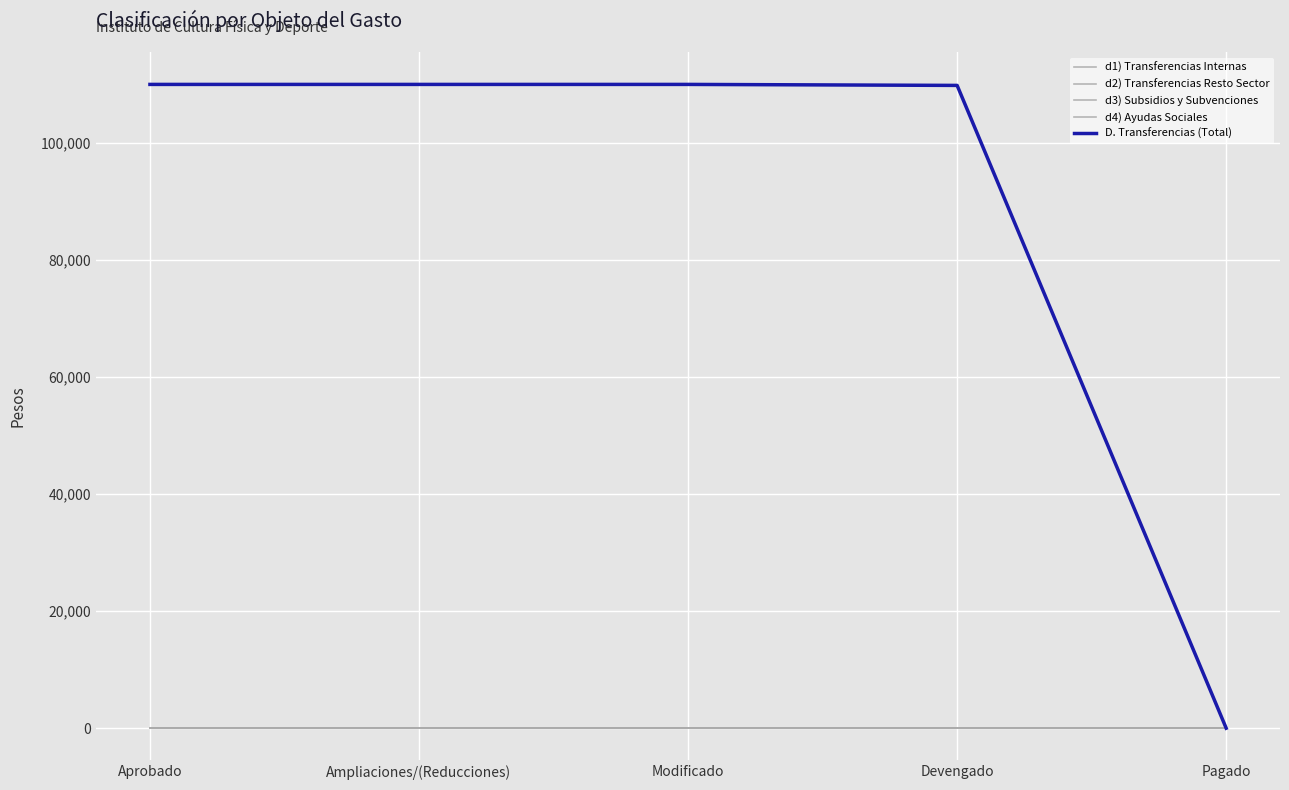

Rank the series at Devengado from highest to lowest value.

d4) Ayudas Sociales, D. Transferencias (Total), d1) Transferencias Internas, d2) Transferencias Resto Sector, d3) Subsidios y Subvenciones